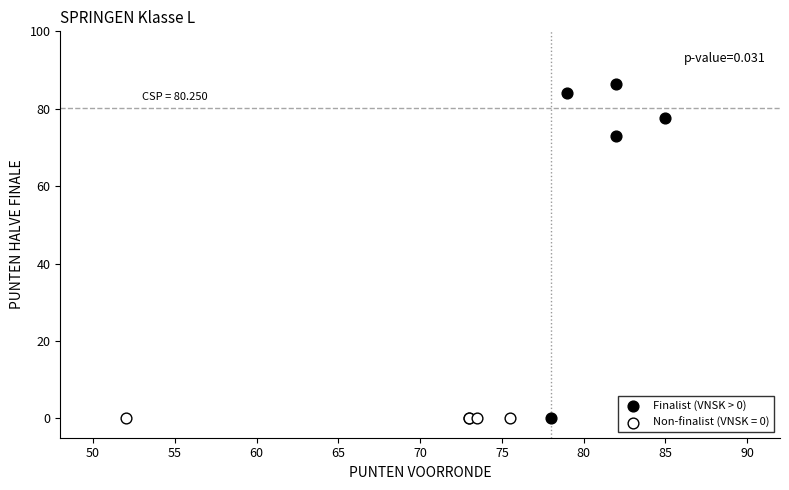

Which series contains the highest Y value?

Finalist (VNSK > 0)